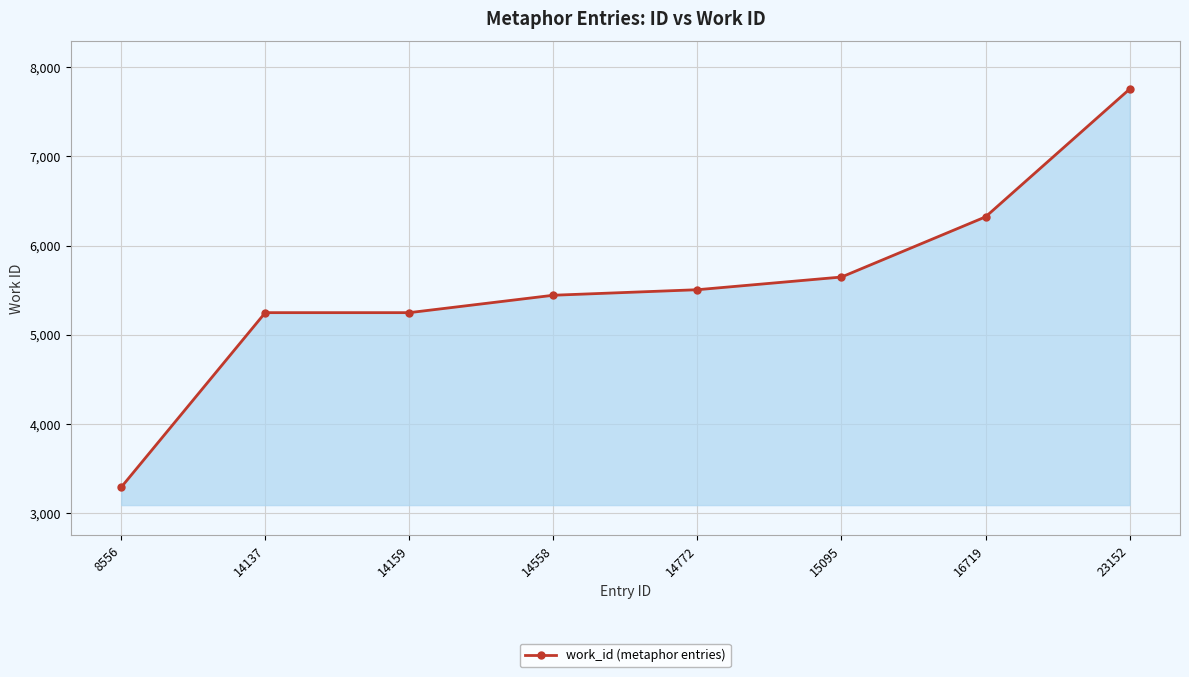

Is it true that the value at 16719 is 10362?

False